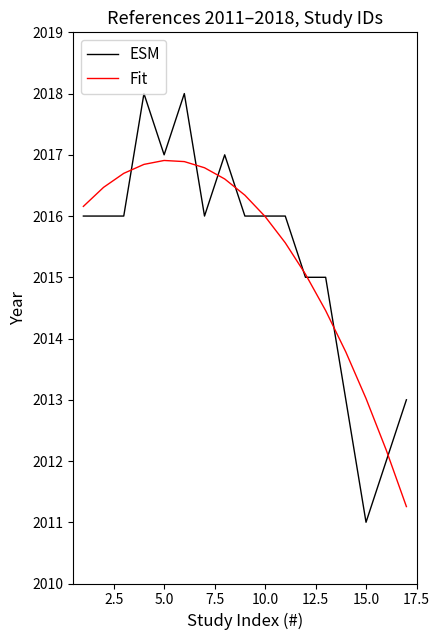

What is the minimum value shown in the chart?

2011.0